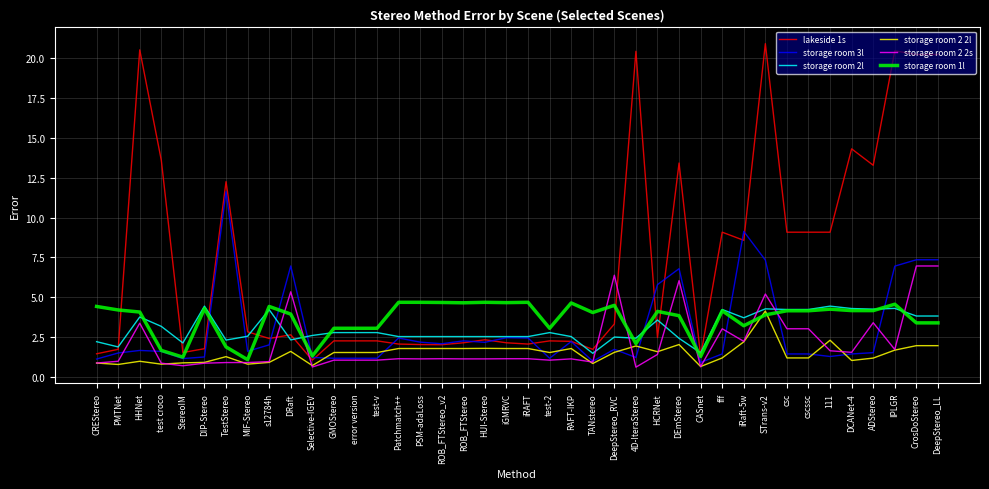

The lakeside 1s series shows 6.0 at STrans-v2. True or false?

False